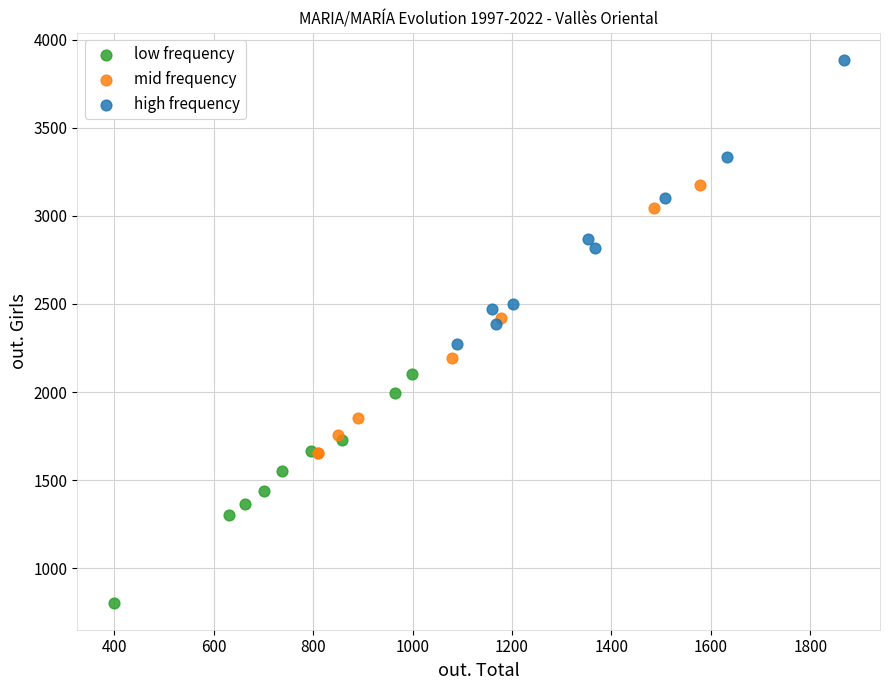

Which series reaches the minimum Y coordinate?

low frequency